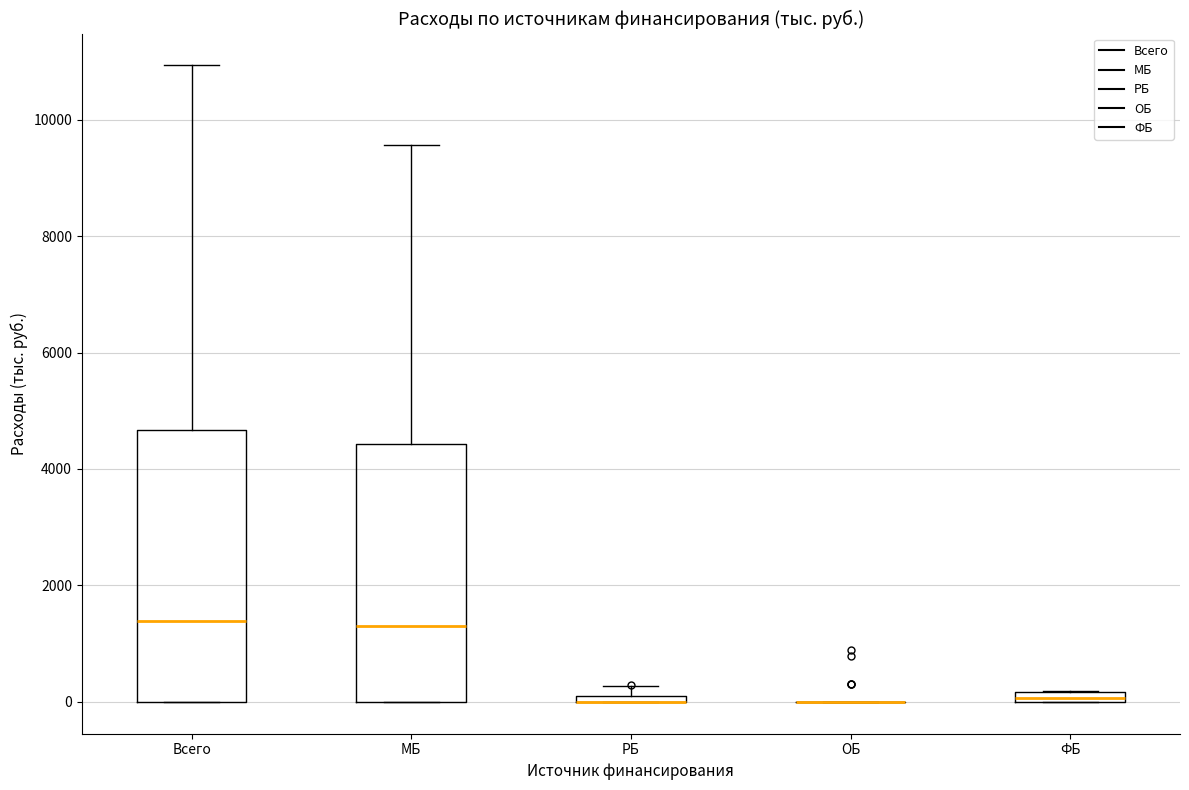

Which box is the tallest, from its lower edge to its upper edge?

Всего